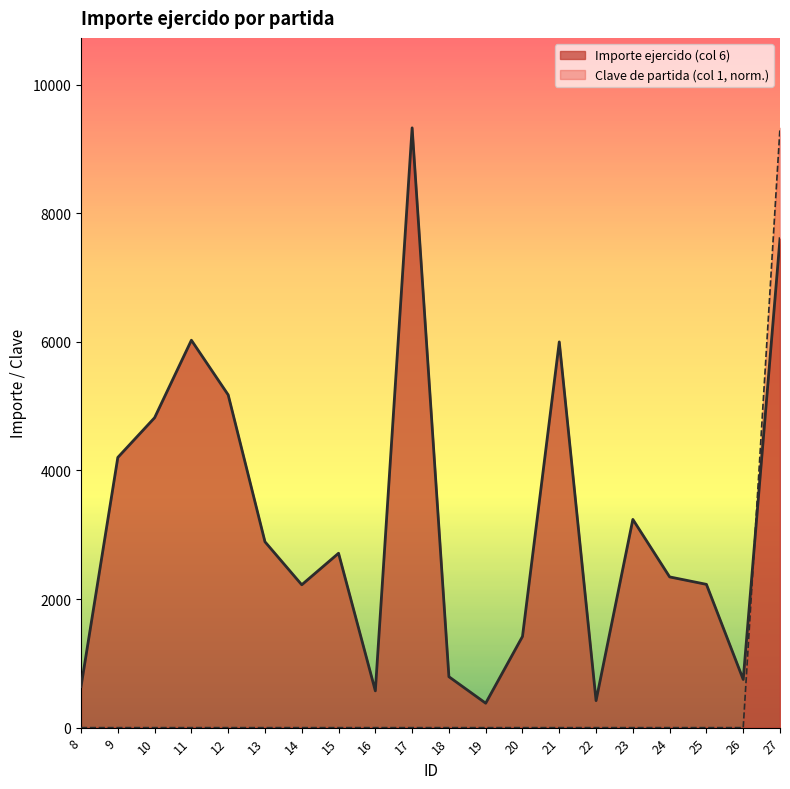

Rank the categories by Clave de partida (col 1) value from lowest to highest.

8, 9, 10, 11, 12, 13, 14, 15, 16, 17, 18, 19, 20, 21, 22, 23, 24, 25, 26, 27